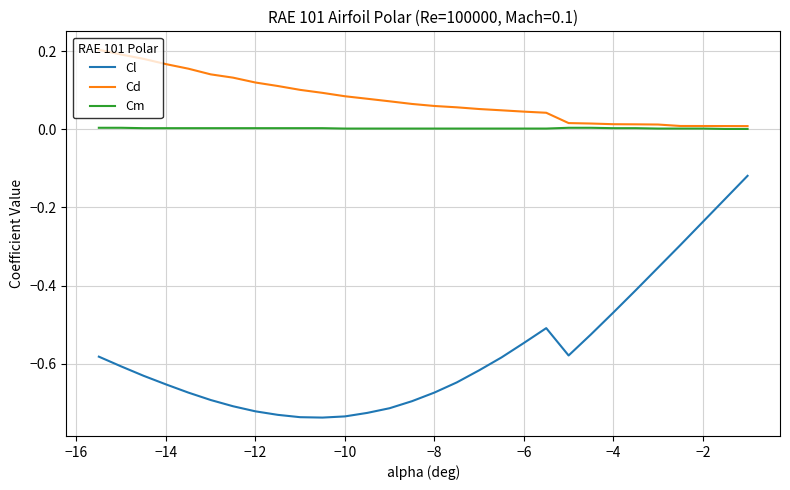

Which series has the largest range (max minus min)?

Cl